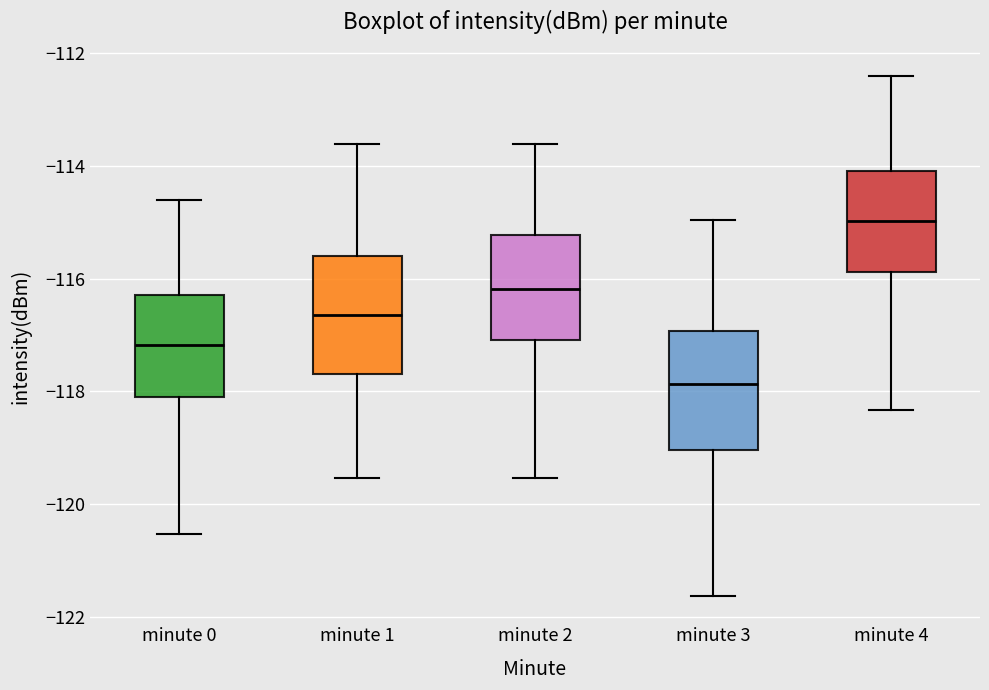

Reading left to right, read every box against the y-axis: the position of its median line, the range the box covers, and the ends of its whiskers. The values are not printed on the chart, so give them approximately, as read against the axis.

minute 0: median -117.2, box -118.0 to -116.2, whiskers -120.6 to -114.6
minute 1: median -116.6, box -117.6 to -115.6, whiskers -119.6 to -113.6
minute 2: median -116.2, box -117.0 to -115.2, whiskers -119.6 to -113.6
minute 3: median -117.8, box -119.0 to -117.0, whiskers -121.6 to -115.0
minute 4: median -115.0, box -115.8 to -114.0, whiskers -118.4 to -112.4